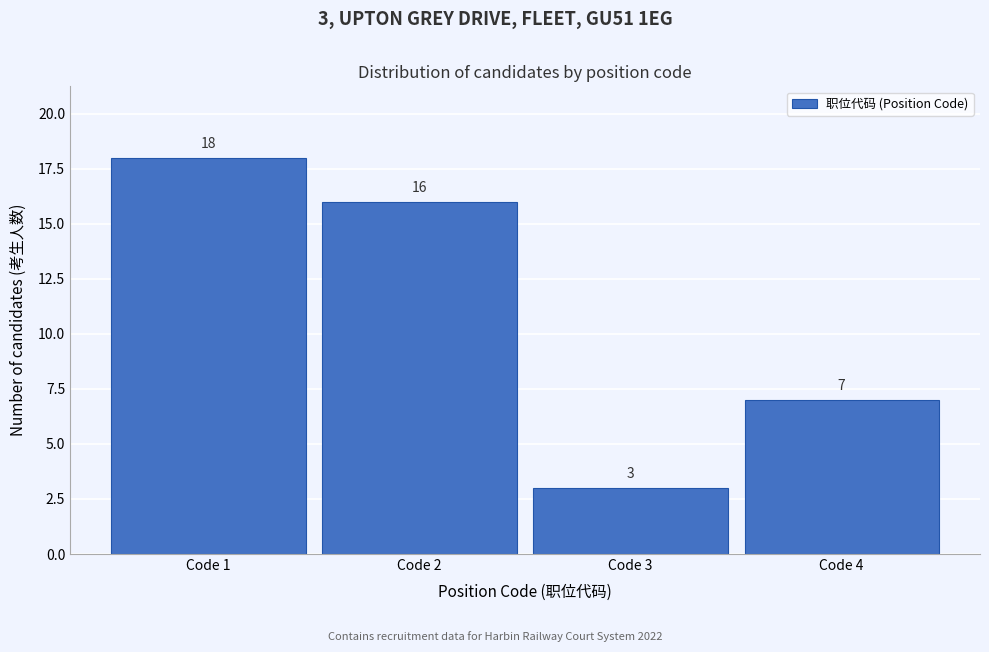

Over which range of the x-axis is the bar tallest?

0.5 to 1.5